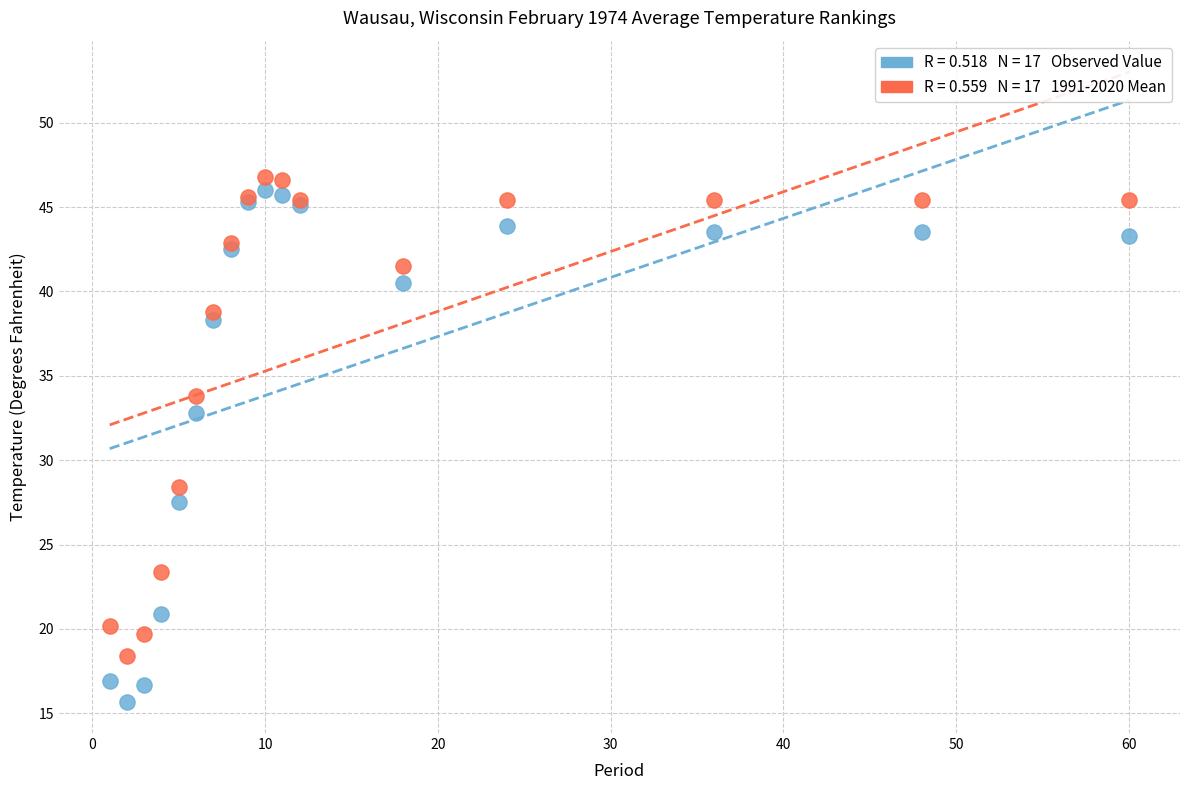

Across all series, what Y value is closest to 31?

32.8